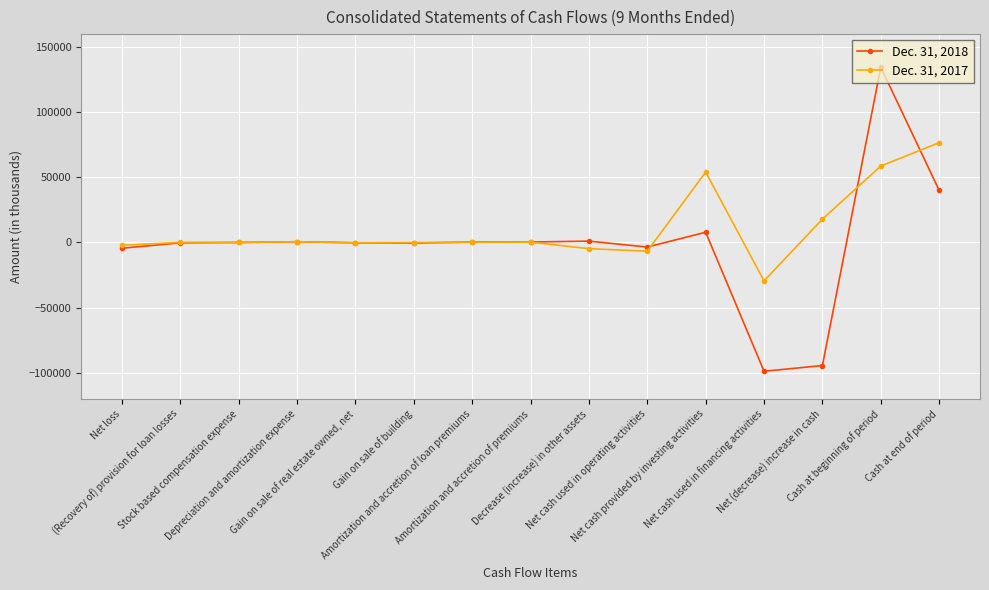

What is the label of the 9th point from the left?

Decrease (increase) in other assets